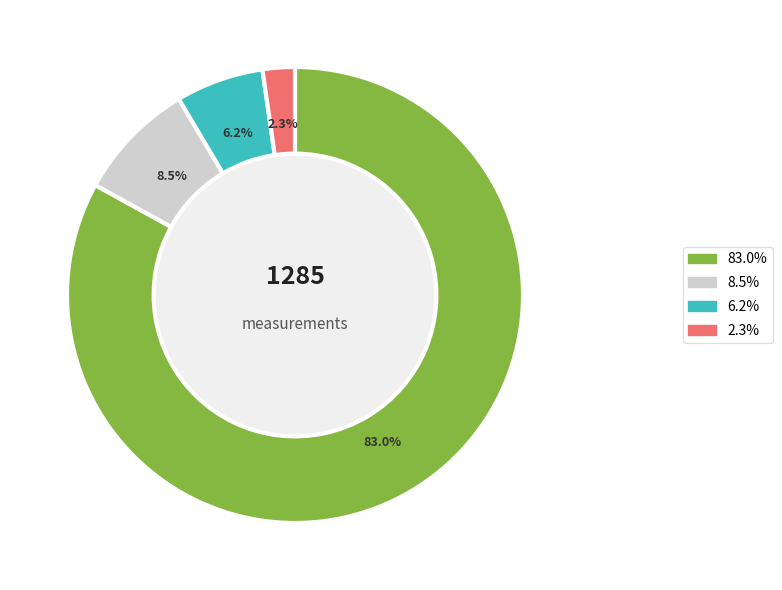

Is there any slice that represents more than half of the pie?

Yes